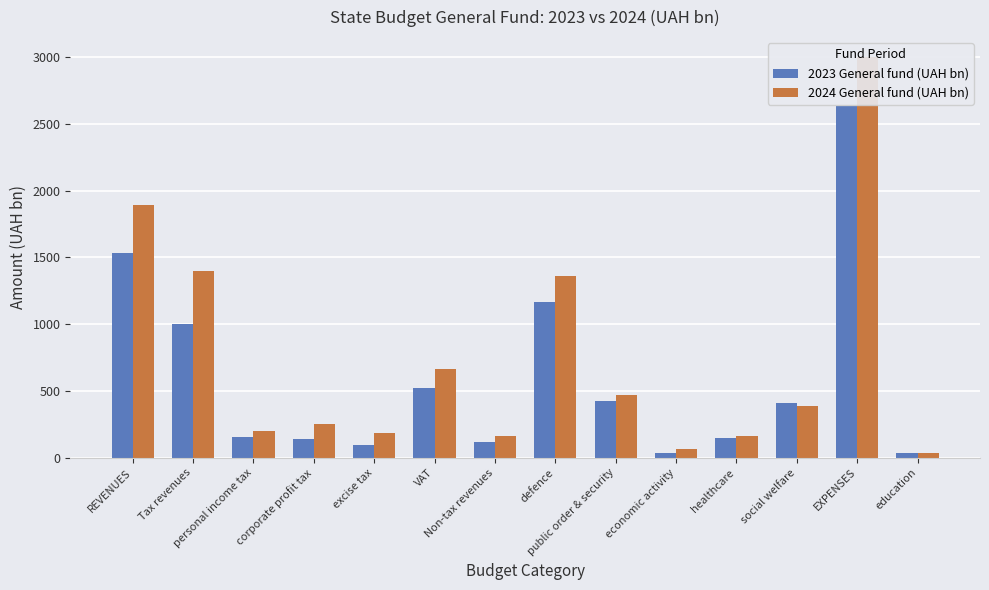

Between corporate profit tax and Non-tax revenues, which series saw the biggest shift?

2024 General fund (UAH bn)